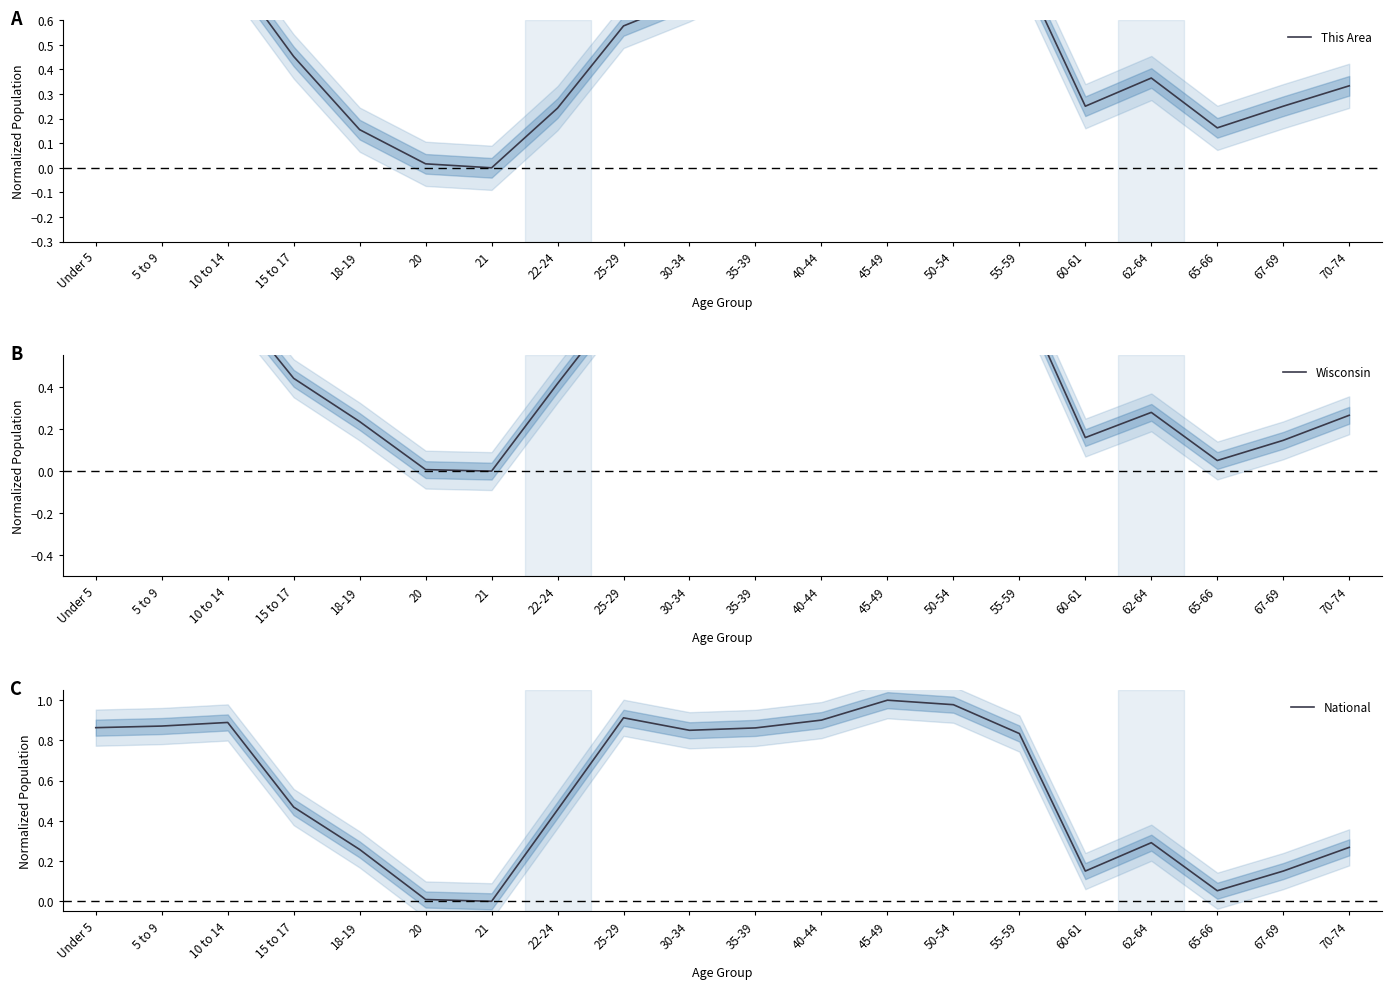

Between 18-19 and 45-49, which series saw the biggest shift?

This Area